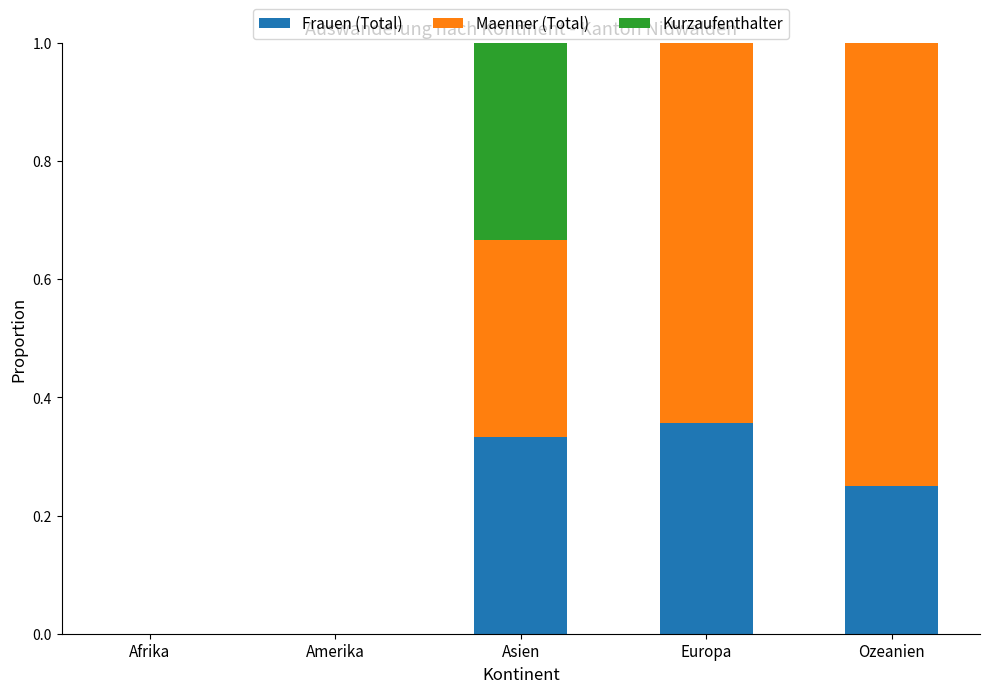

How many categories are shown in the chart?

5